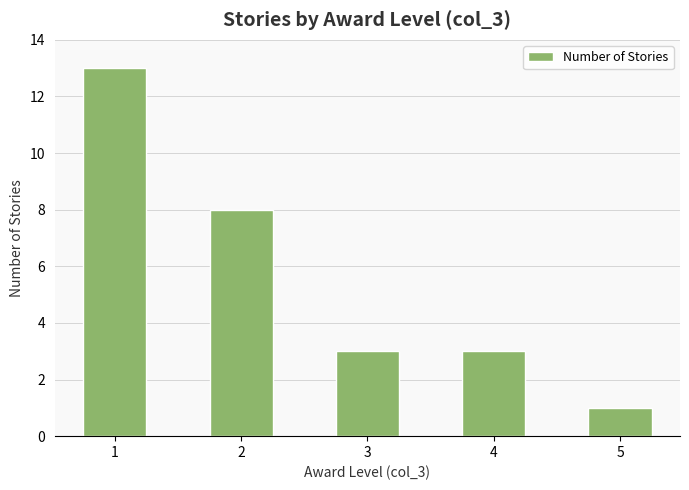

Which category has the lowest value across all series?

5